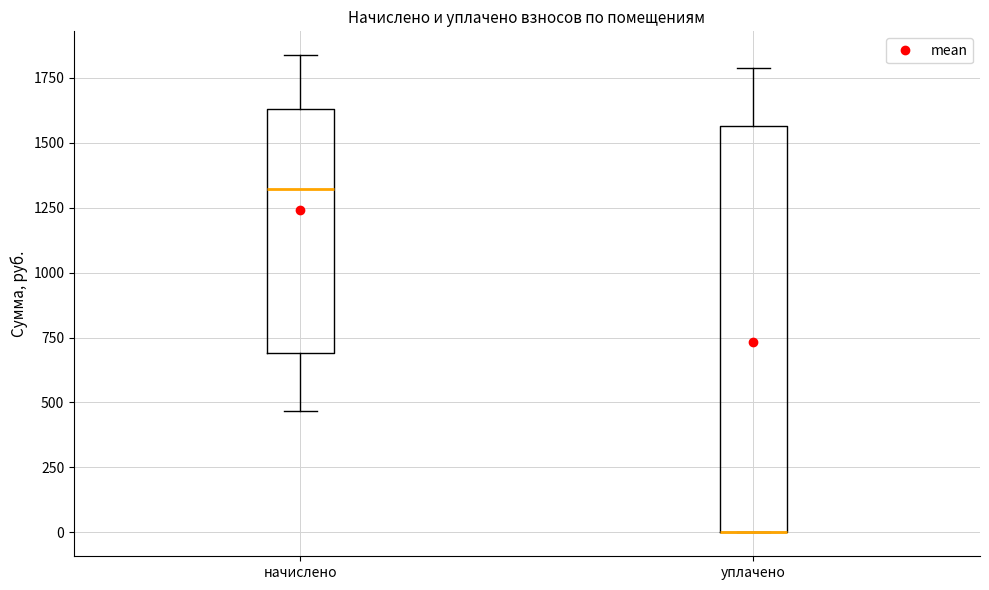

Reading left to right, read every box against the y-axis: the position of its median line, the range the box covers, and the ends of its whiskers. The values are not printed on the chart, so give them approximately, as read against the axis.

начислено: median 1300, box 700 to 1650, whiskers 450 to 1850
уплачено: median 0 (drawn on the box's lower edge), box 0 to 1550, whiskers 0 to 1800